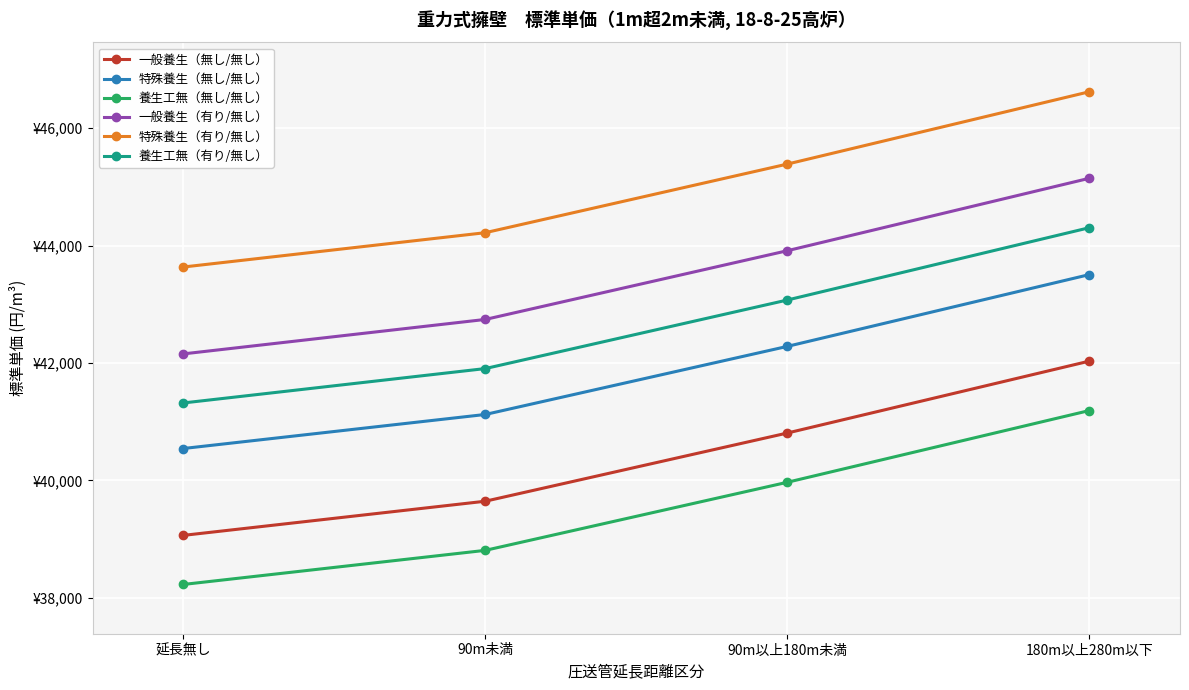

What is the difference between the second highest and second lowest values in the 養生工無（無し/無し） series?

1160